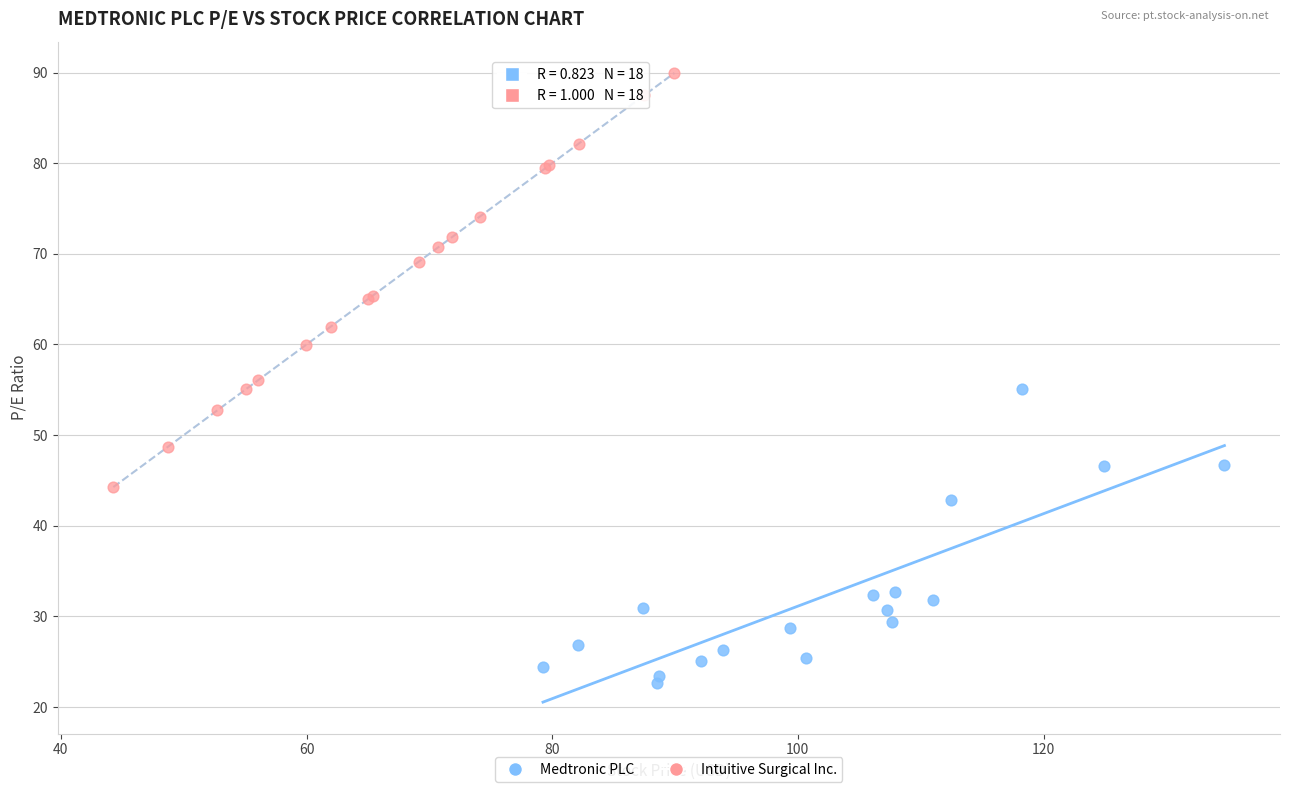

Which series contains the highest Y value?

Intuitive Surgical Inc.